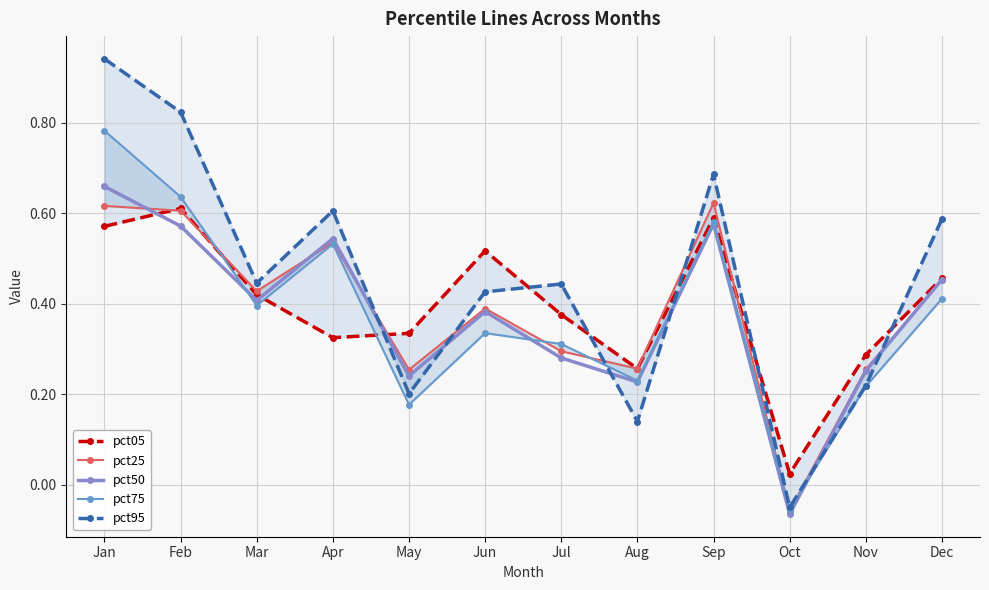

How many interior local peaks does the pct05 series have?

3